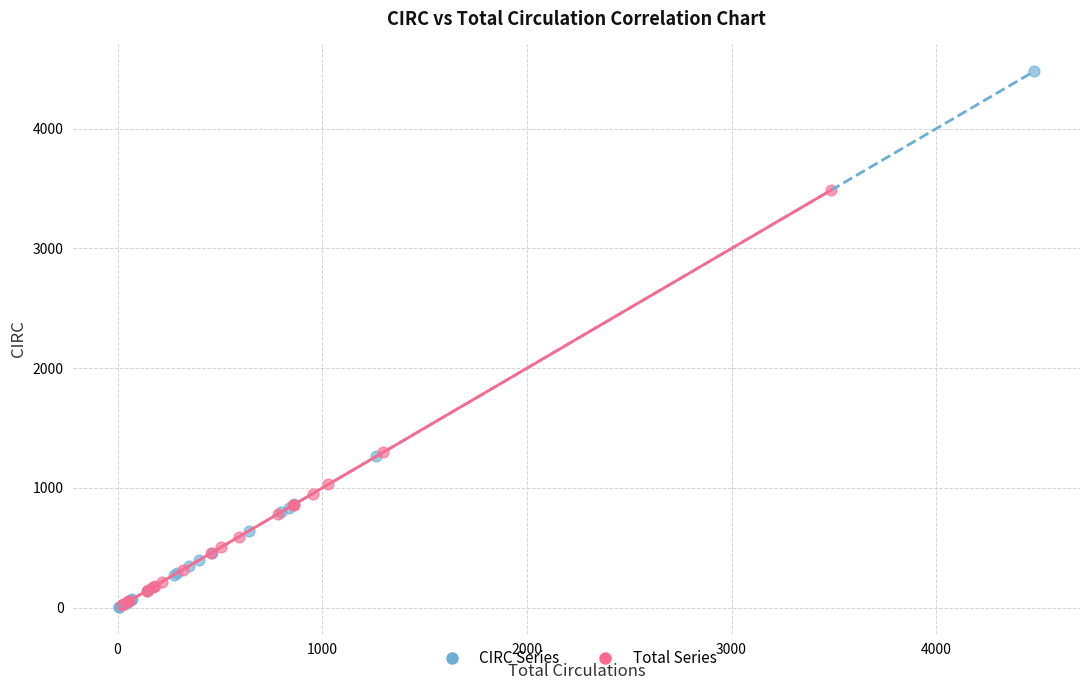

Which series has the largest Y range (max minus min)?

CIRC Series